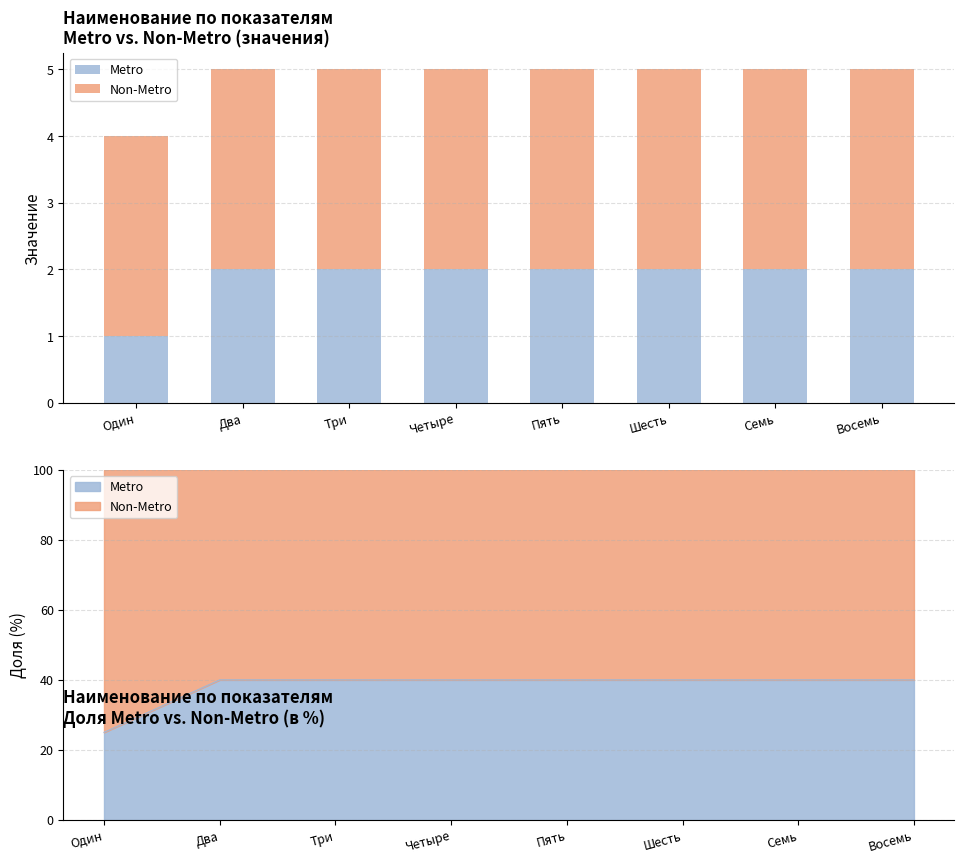

What is the spread (max minus min) of values at Четыре?

1